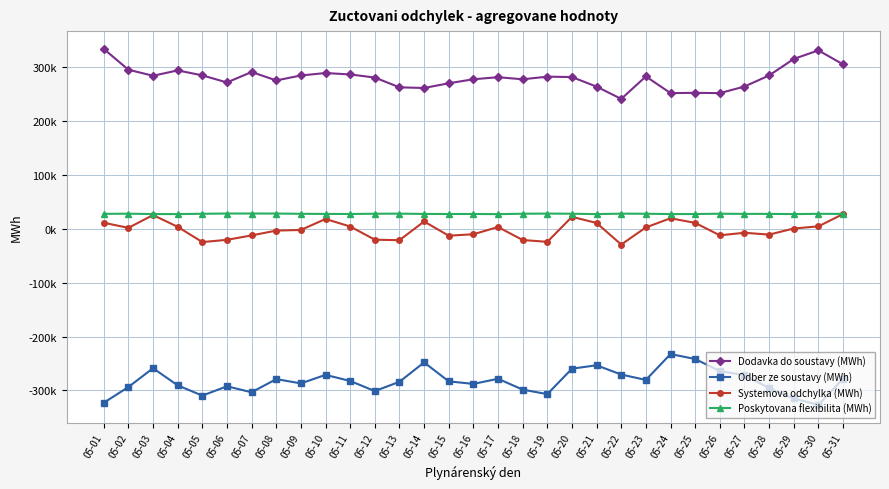

Which category has the lowest value across all series?

05-30